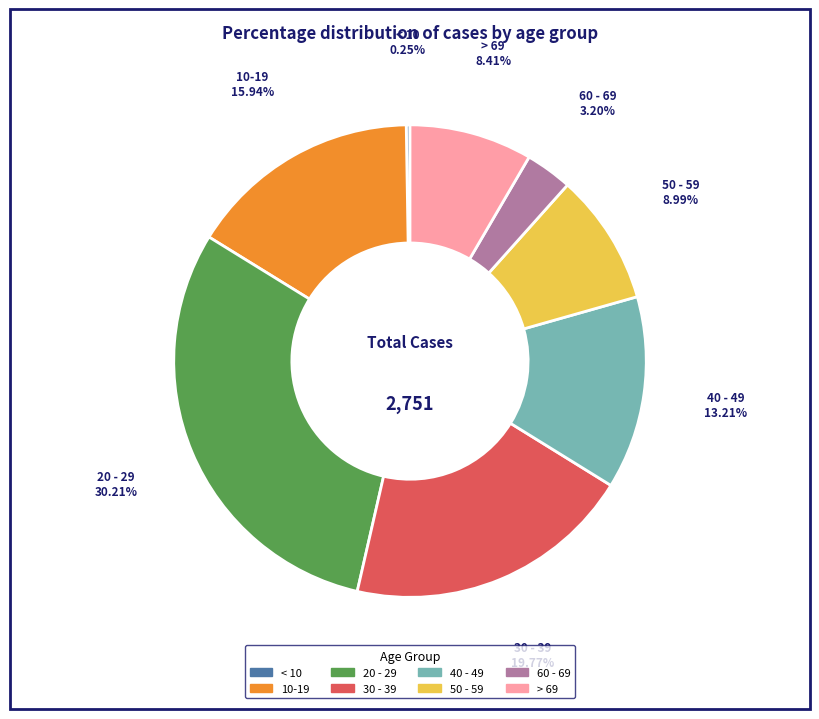

Does 50 - 59 account for over 50% of the chart?

No